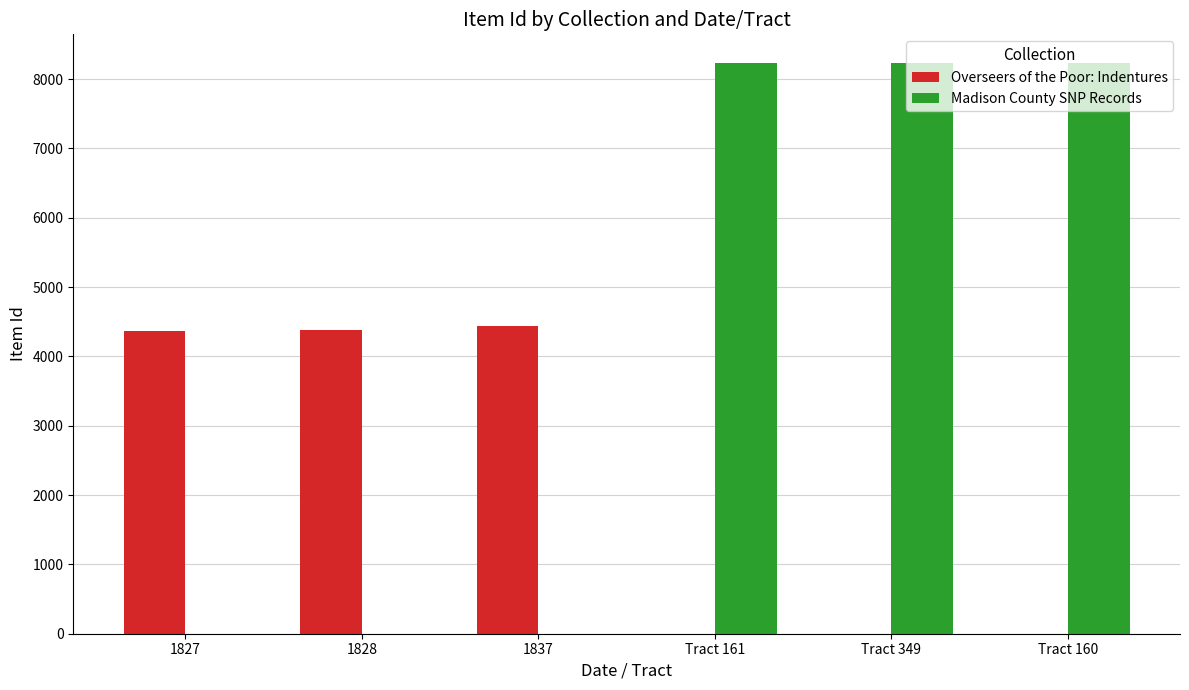

Which series has the largest total across all categories?

Madison County SNP Records